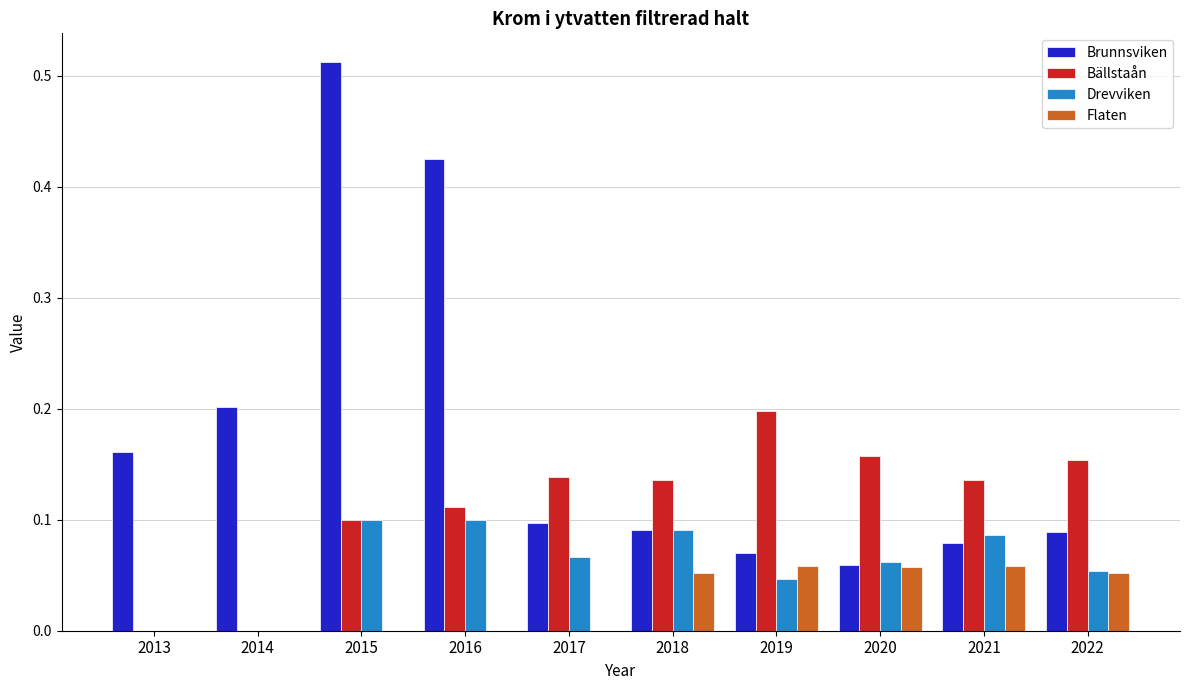

The Brunnsviken series shows 0.1 at 2018. True or false?

True